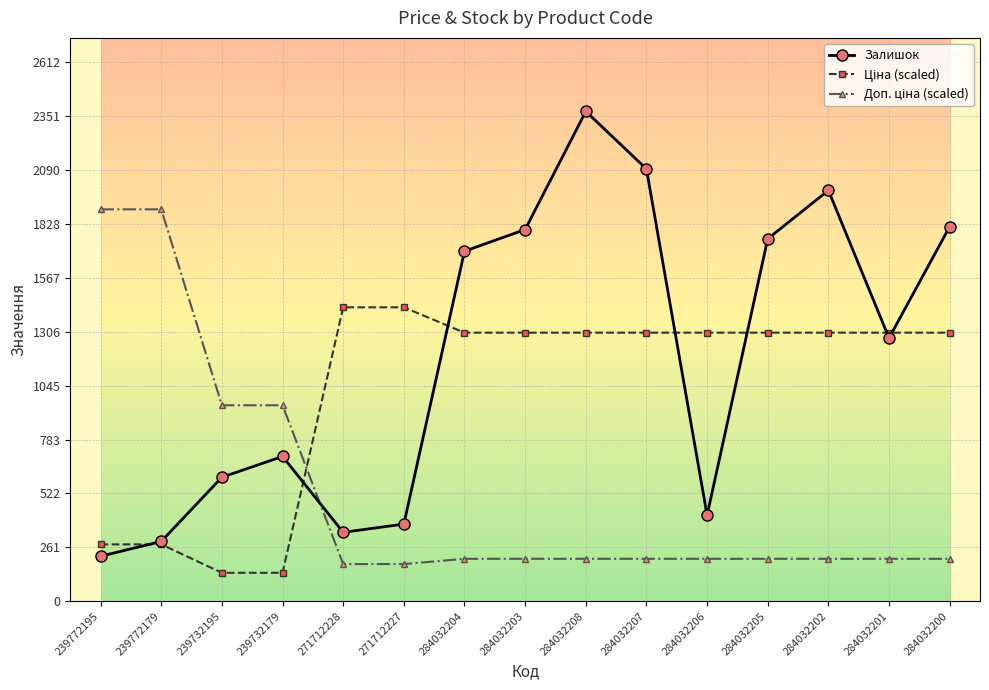

What is the difference between the maximum and minimum values in the Залишок series?

2157.0